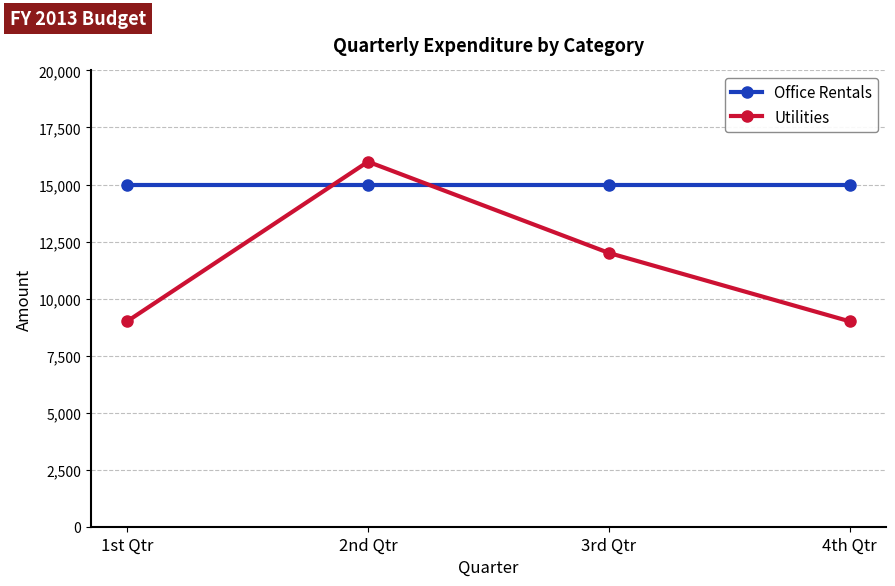

Reading right to left, extract all data points from this chart.

Office Rentals: 15000	15000	15000	15000
Utilities: 9000	12000	16000	9000